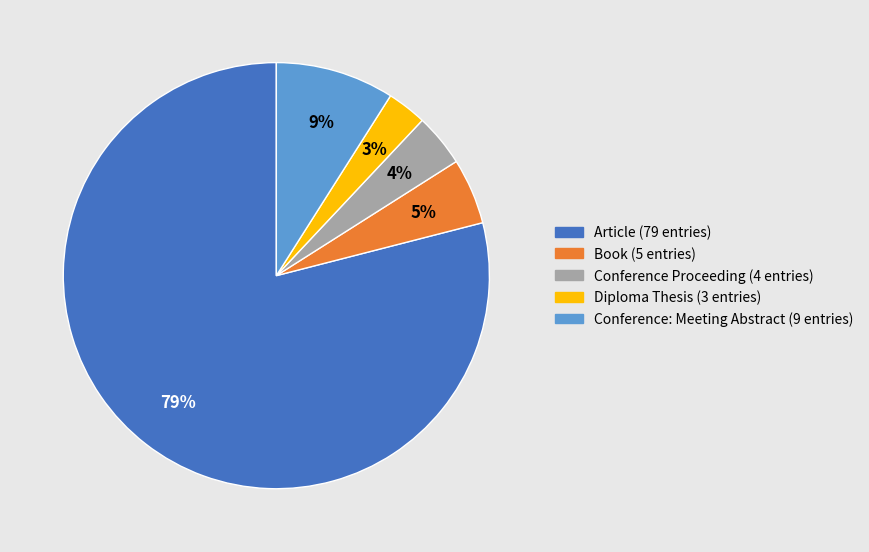

The Article slice represents 64% of the pie. True or false?

False